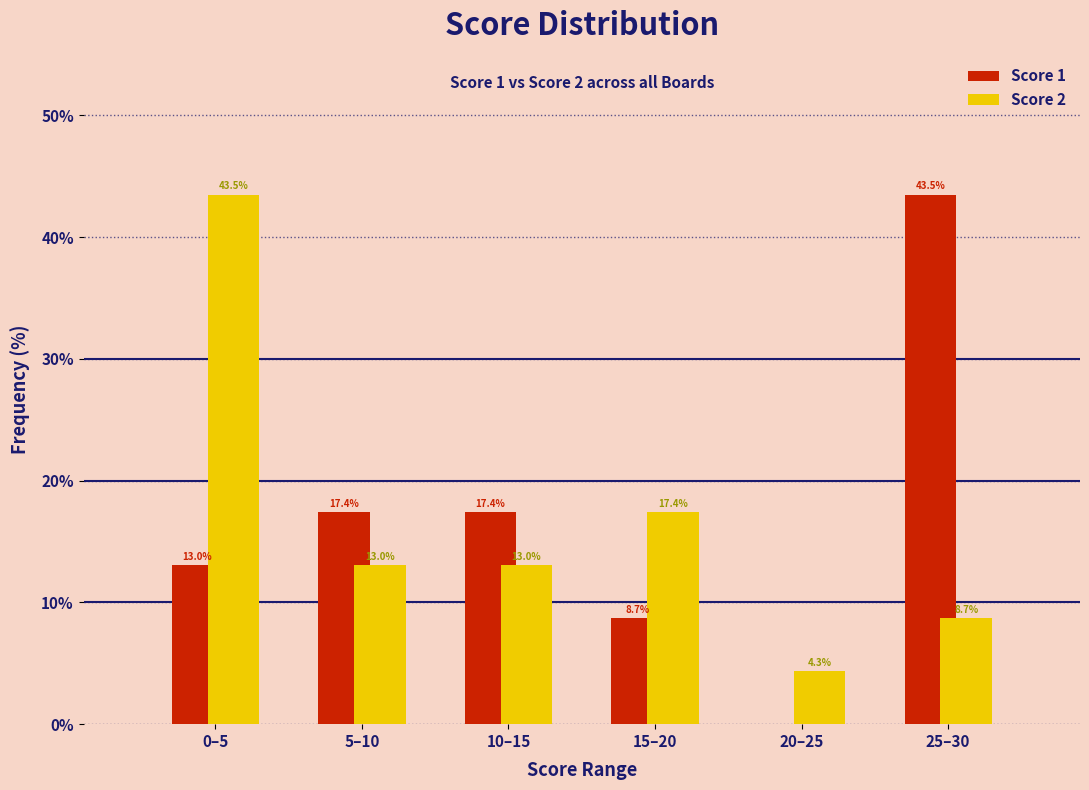

Reading left to right, transcribe all the data shown in this chart.

Score 1: 0–5=13.0	5–10=17.4	10–15=17.4	15–20=8.7	20–25=0.0	25–30=43.5
Score 2: 0–5=43.5	5–10=13.0	10–15=13.0	15–20=17.4	20–25=4.3	25–30=8.7